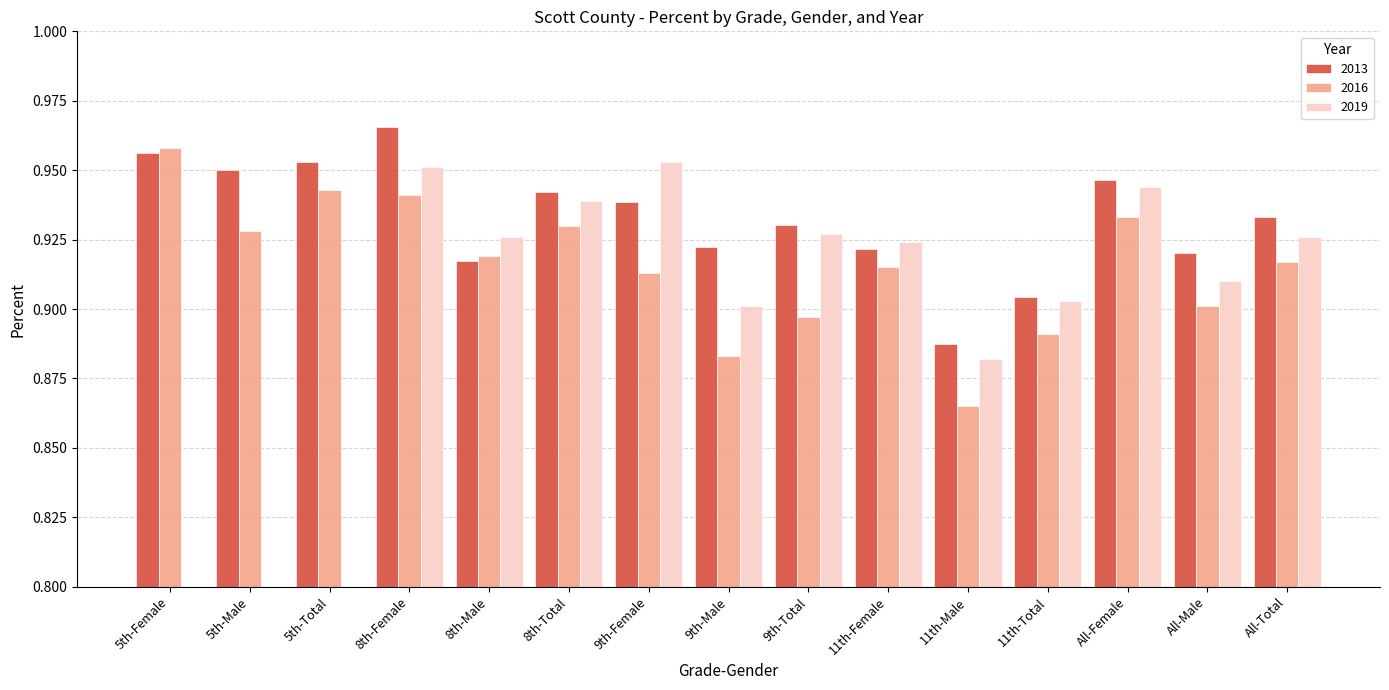

At which label does 2016 reach its peak?

5th-Female